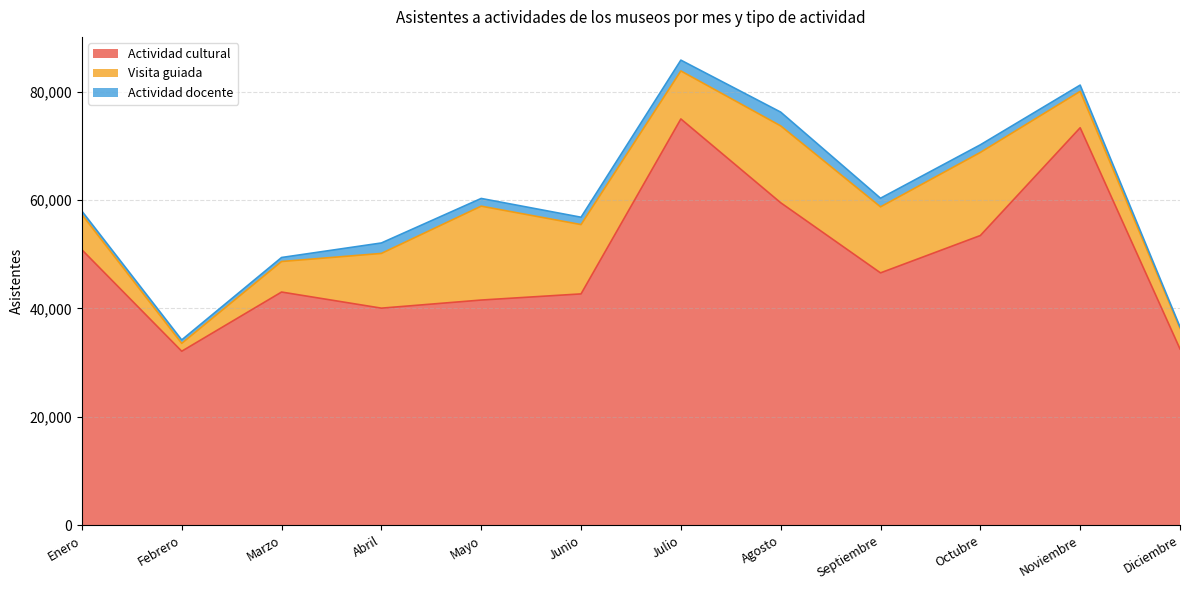

How many interior local peaks does the Actividad docente series have?

2